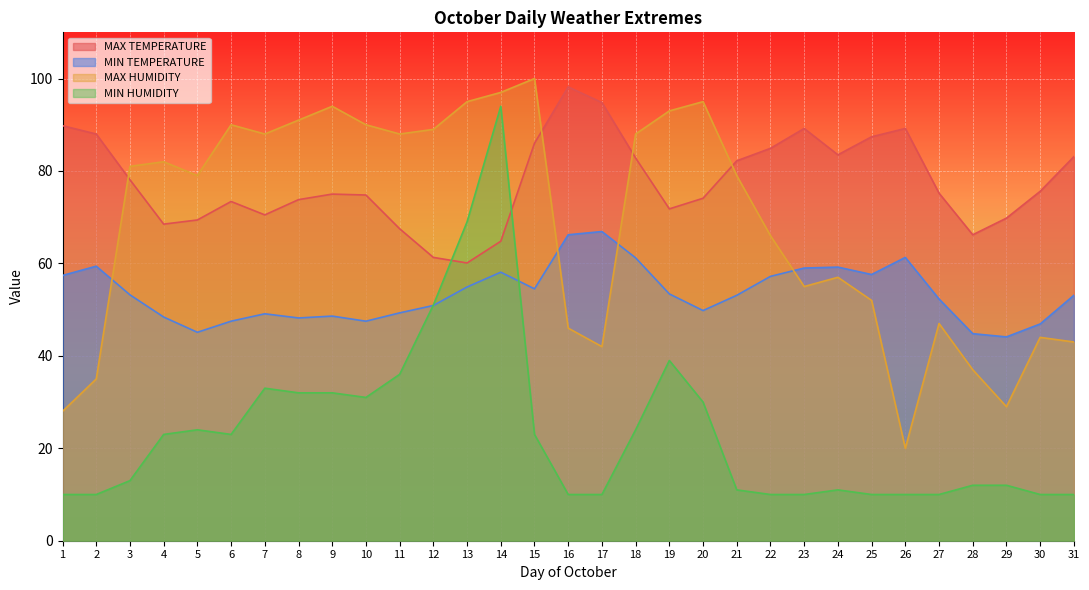

The value of MAX HUMIDITY at 17 is 74.4. True or false?

False